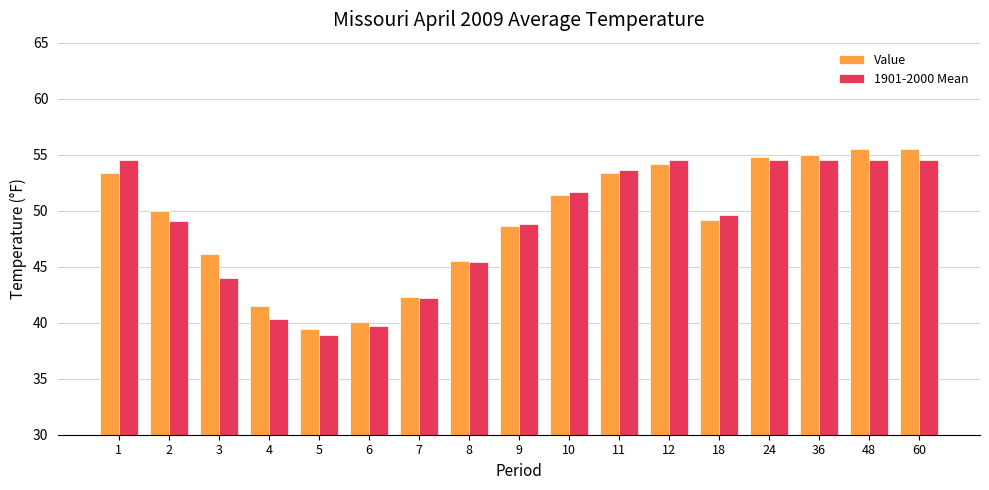

What is the total value across all series at 12?

108.7